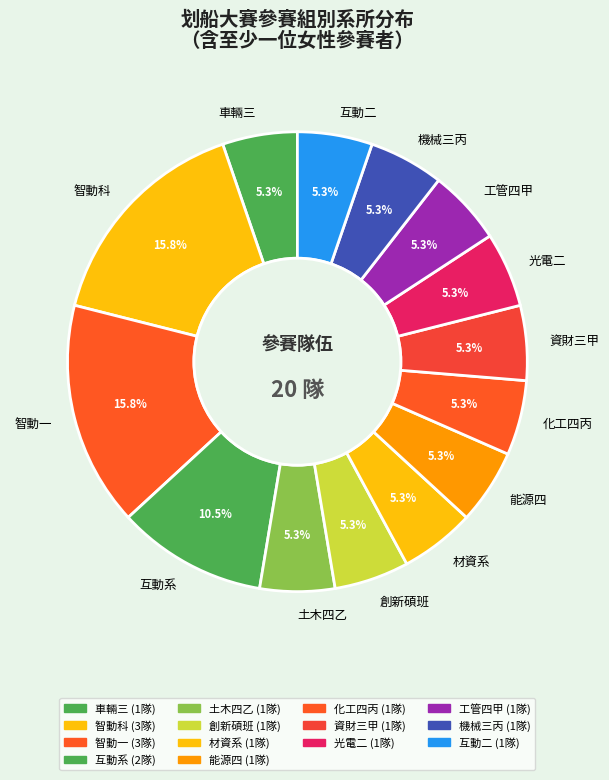

To the nearest percent, what portion does 創新碩班 represent?

5%